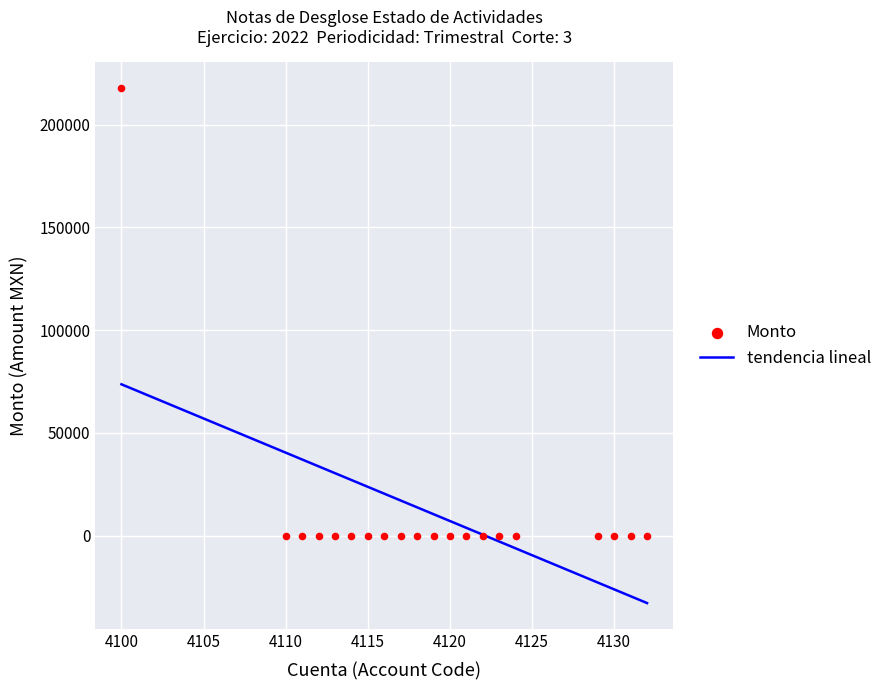

What is the range of X values (max minus min)?

32.0